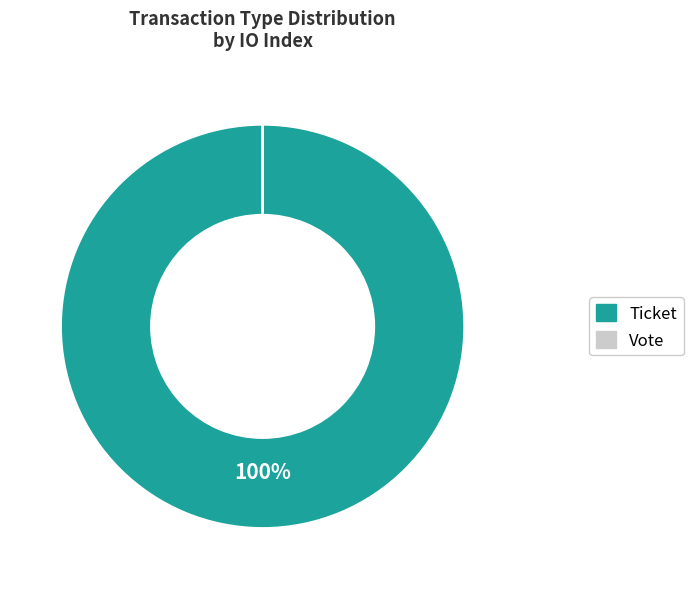

The Ticket slice represents 100% of the pie. True or false?

True